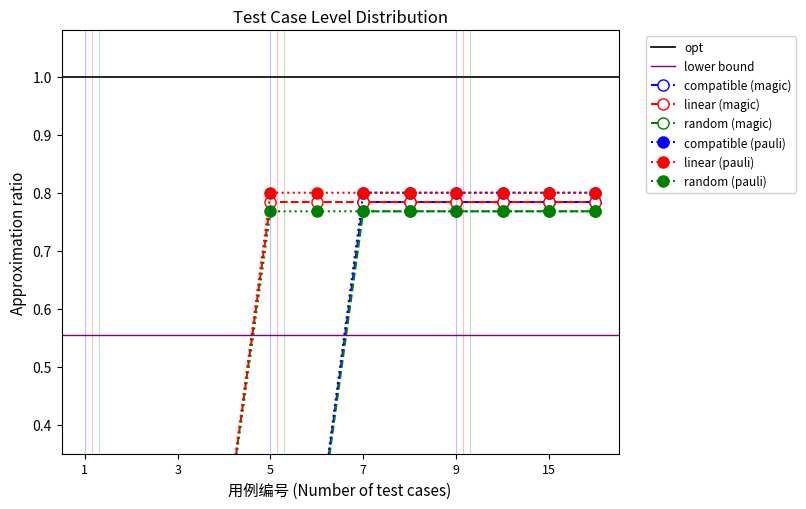

What is the value of the B point at the 8th from the left?

0.8